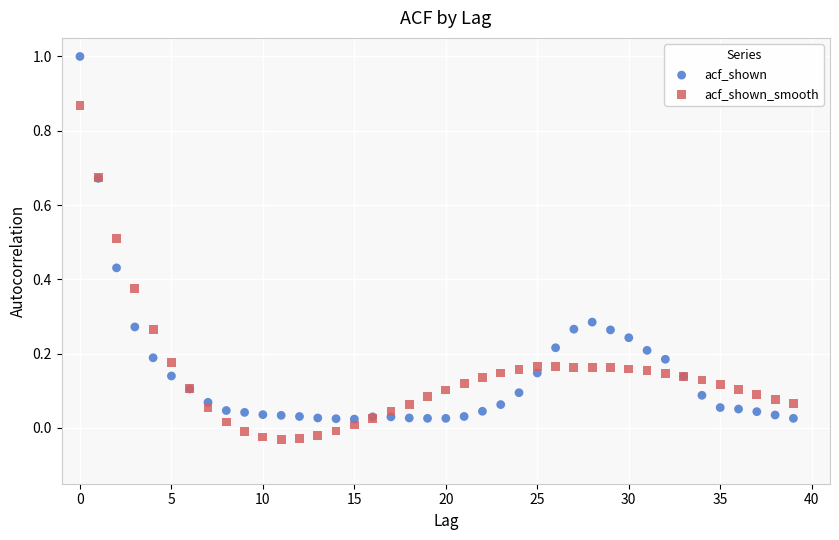

Which series contains the lowest Y value?

acf_shown_smooth